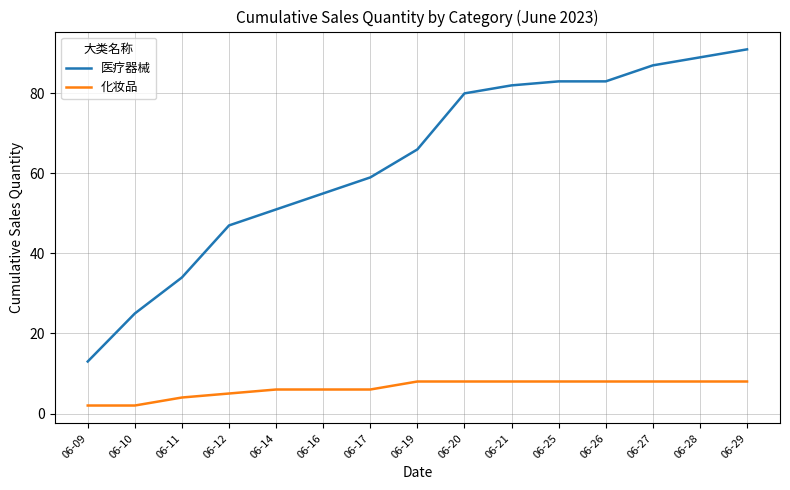

At which label is 化妆品 closest to 5?

06-12